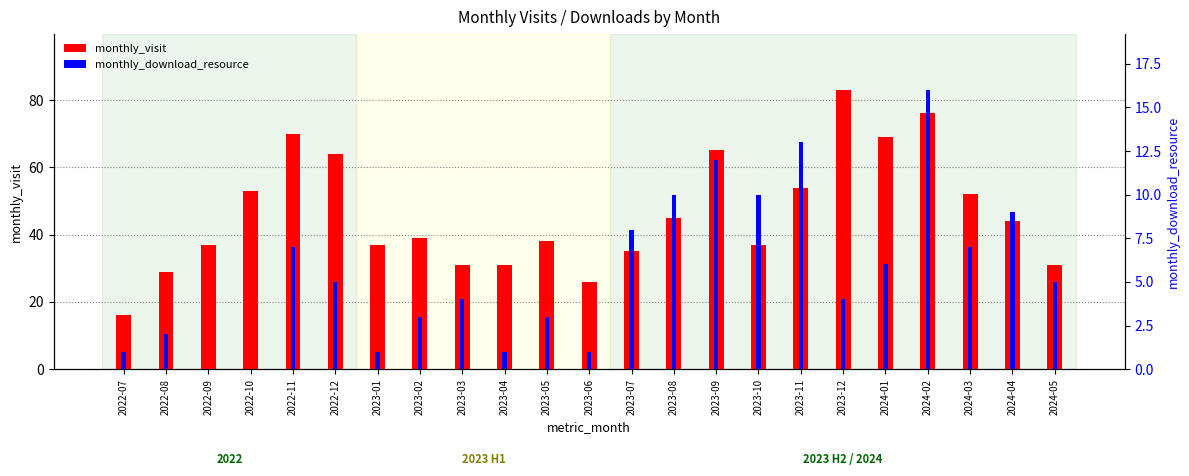

Which category has the highest value across all series?

2023-12